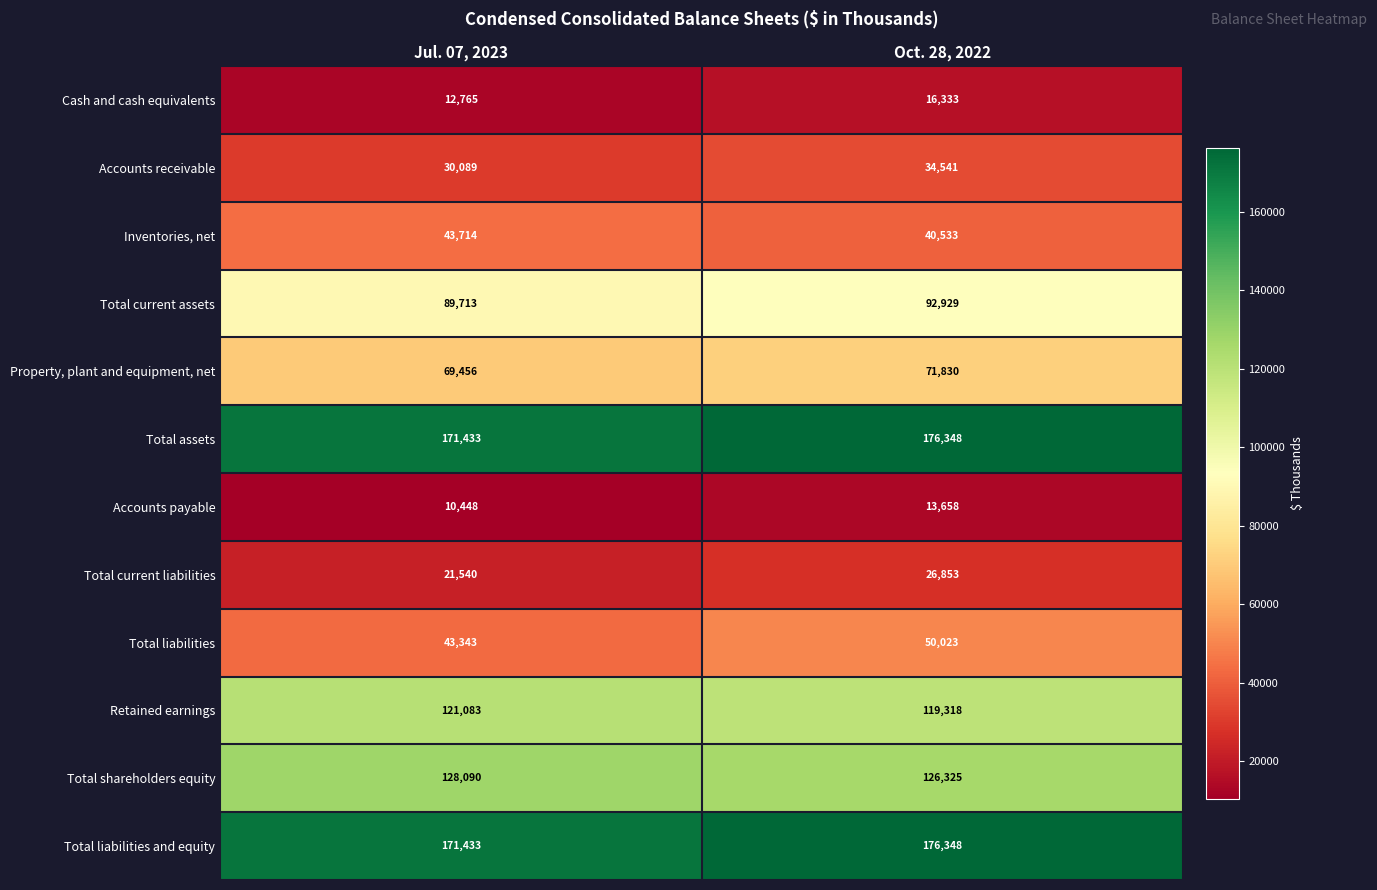

What is the sum of all Property, plant and equipment, net values?

141286